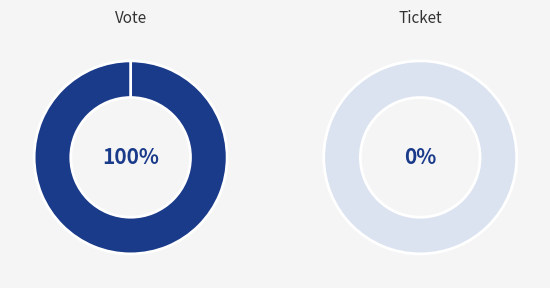

How many segments does this pie chart have?

2